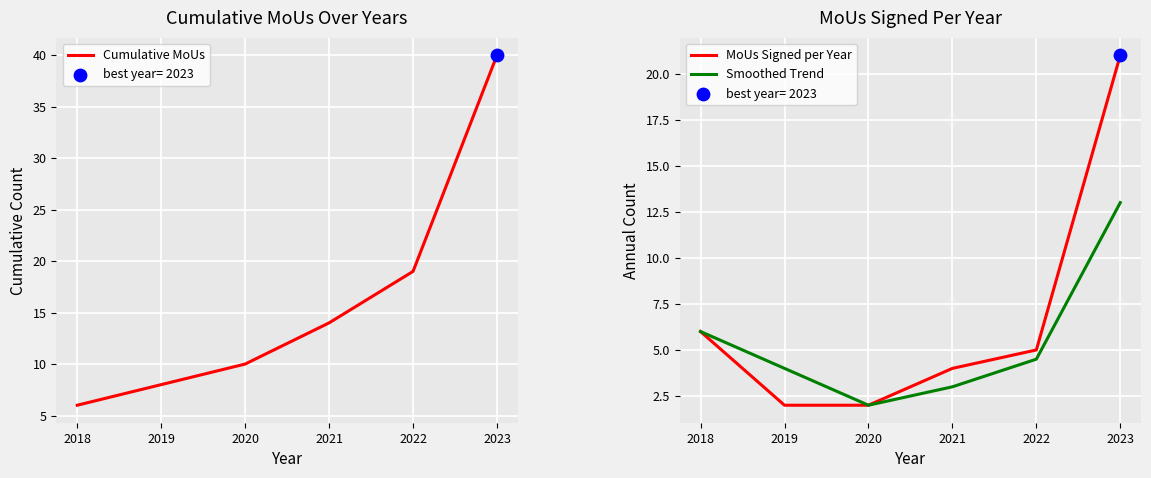

Is the value of Smoothed Trend at 2019 greater than the value of MoUs Signed per Year at 2018?

No